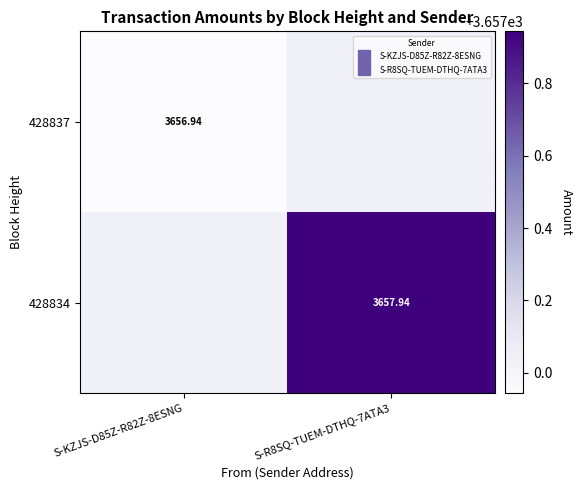

How many values in the 428834 series exceed 3657?

1